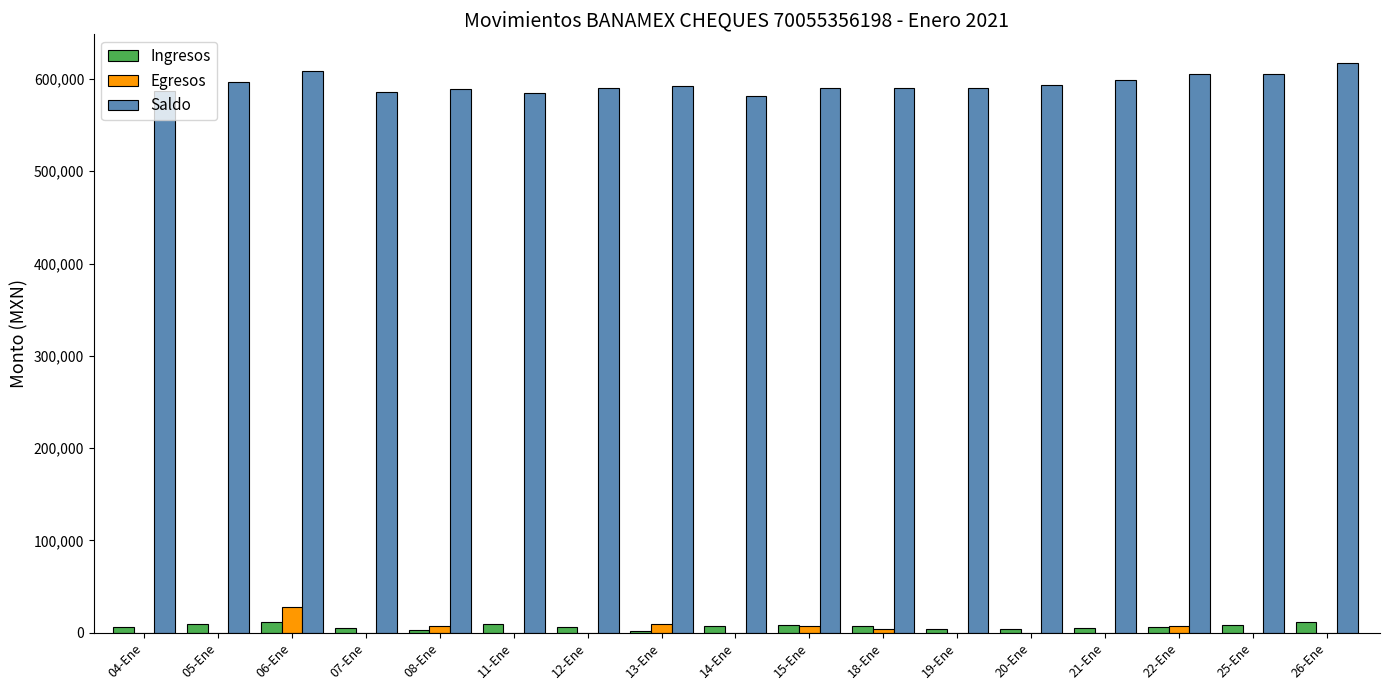

What is the total value across all series at 22-Ene?

618586